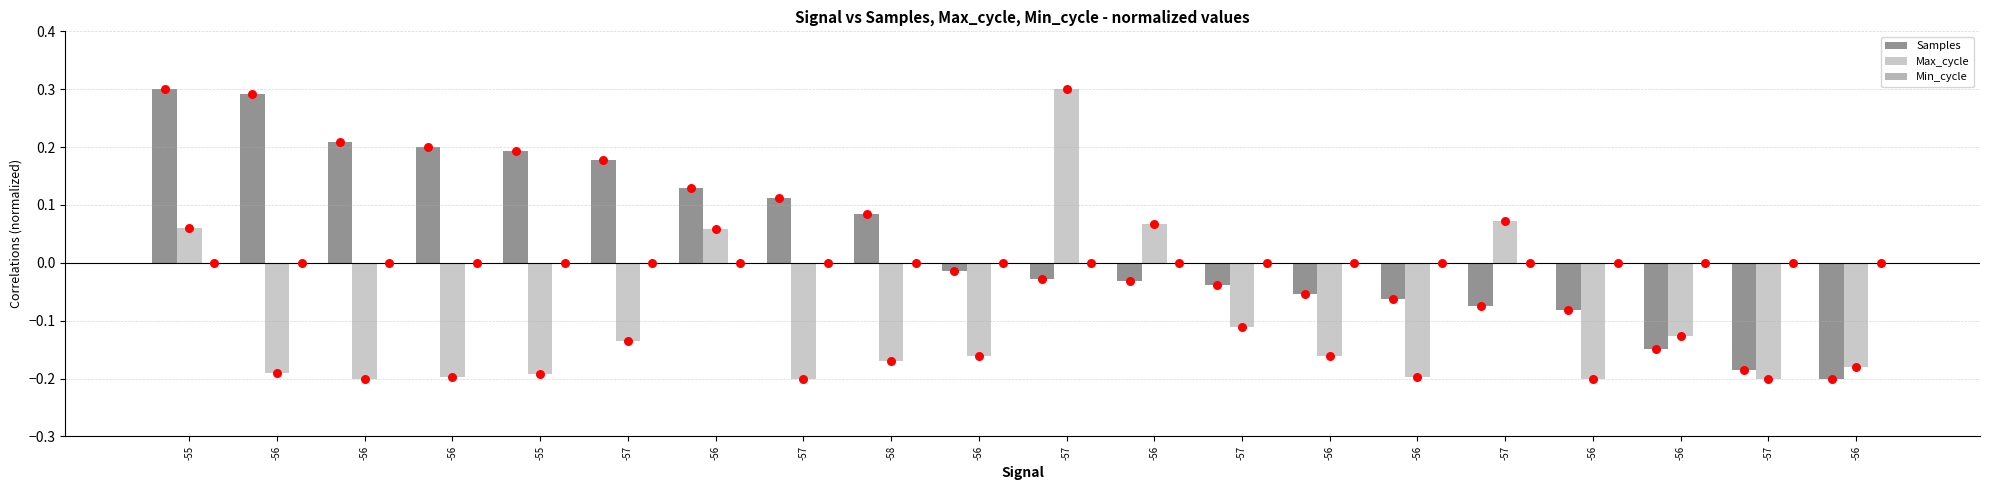

What is the total value across all series at -56?

0.1